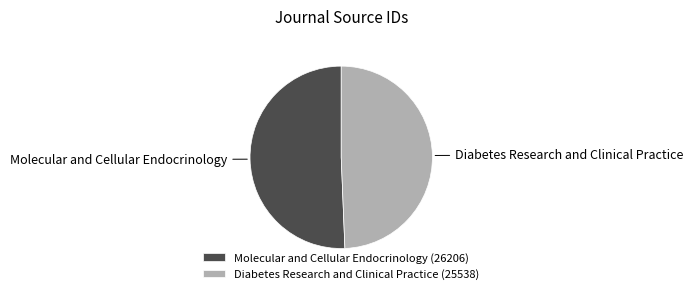

Between Molecular and Cellular Endocrinology and Diabetes Research and Clinical Practice, which is larger?

Molecular and Cellular Endocrinology